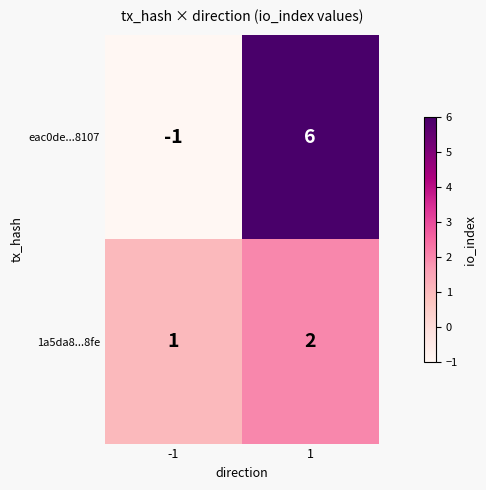

What is the difference between the highest and lowest values at -1?

2